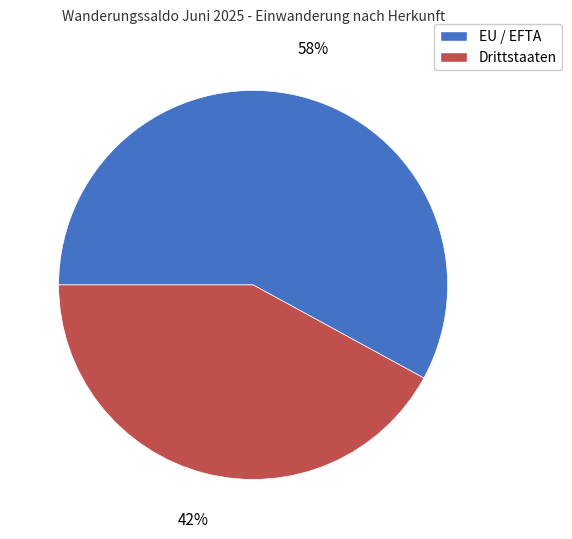

Does Drittstaaten account for over 50% of the chart?

No